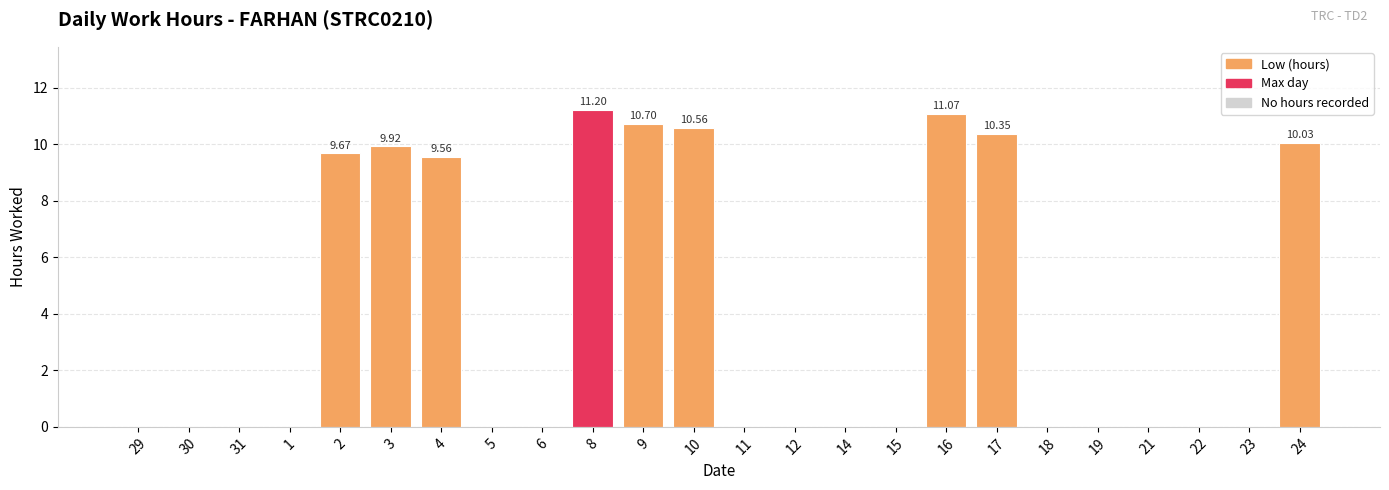

Which has a higher value, 3 or 9?

9